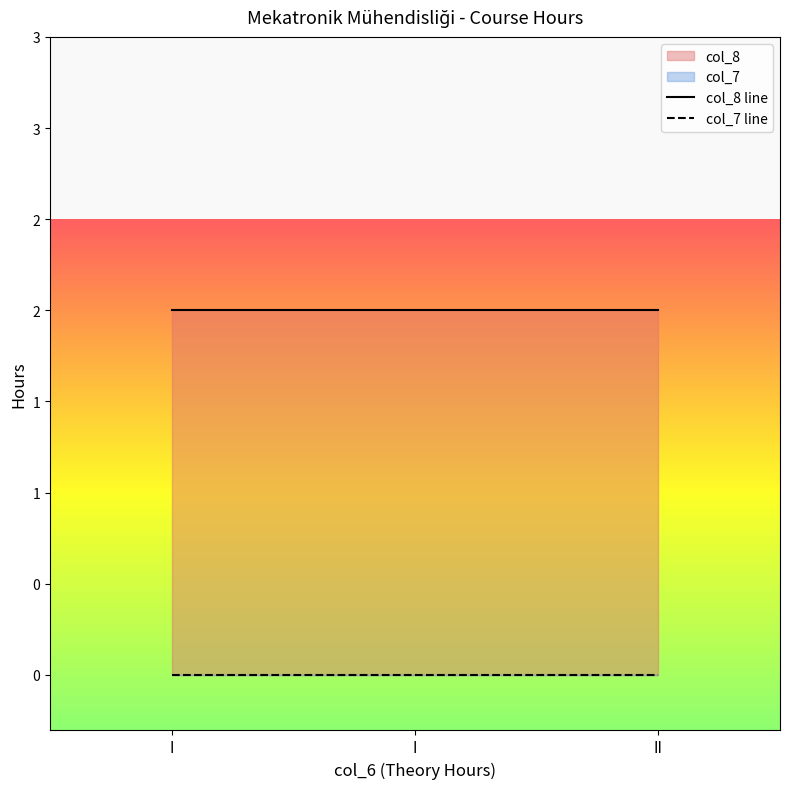

How many data points does each series have?

3